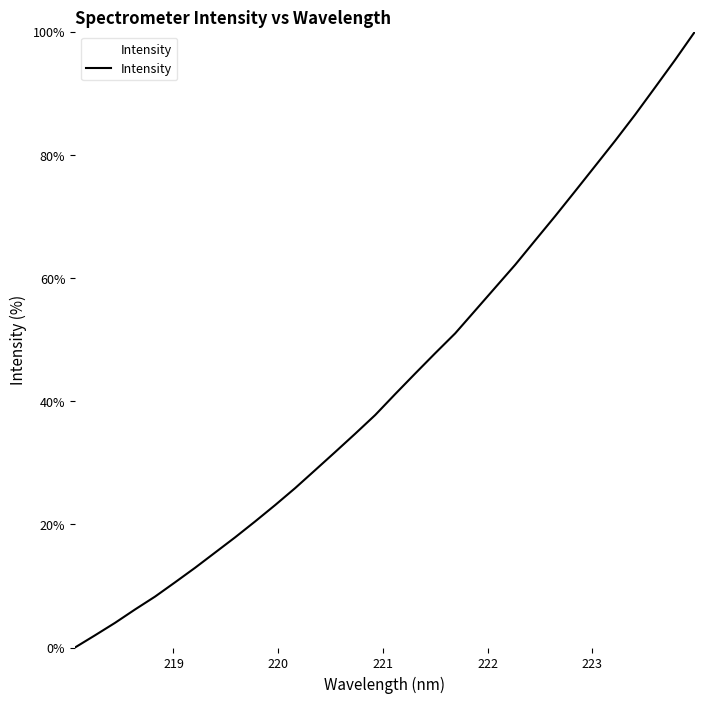

What is the maximum value shown in the chart?

100.0